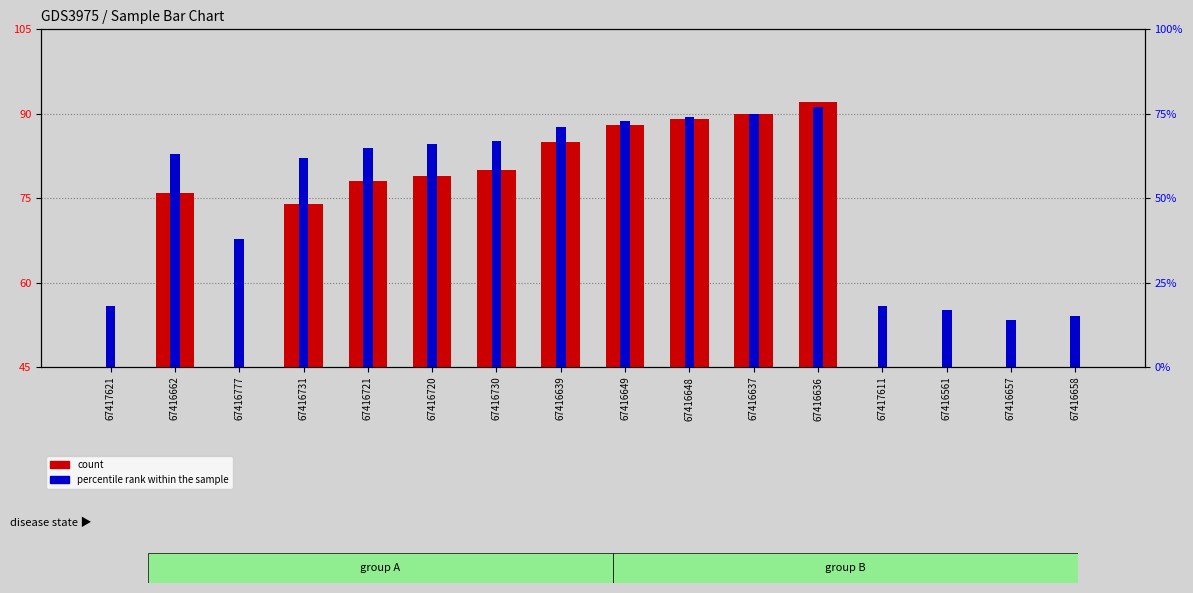

Between 67416658 and 67416561, which is larger?

67416561